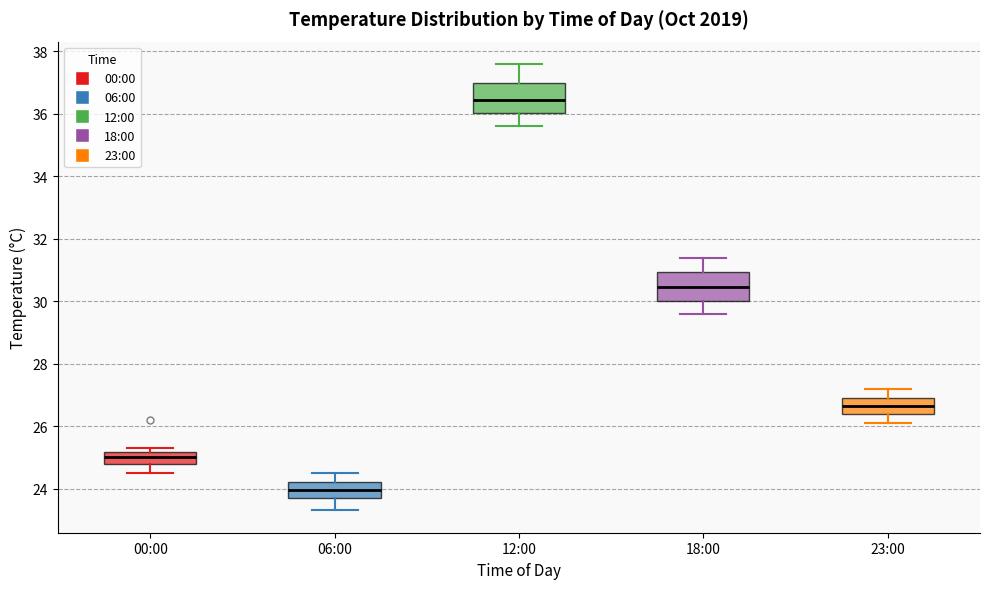

Where does the upper whisker of the box for 12:00 end on the y-axis? The values are not printed on the chart, so give them approximately, as read against the axis.

37.6